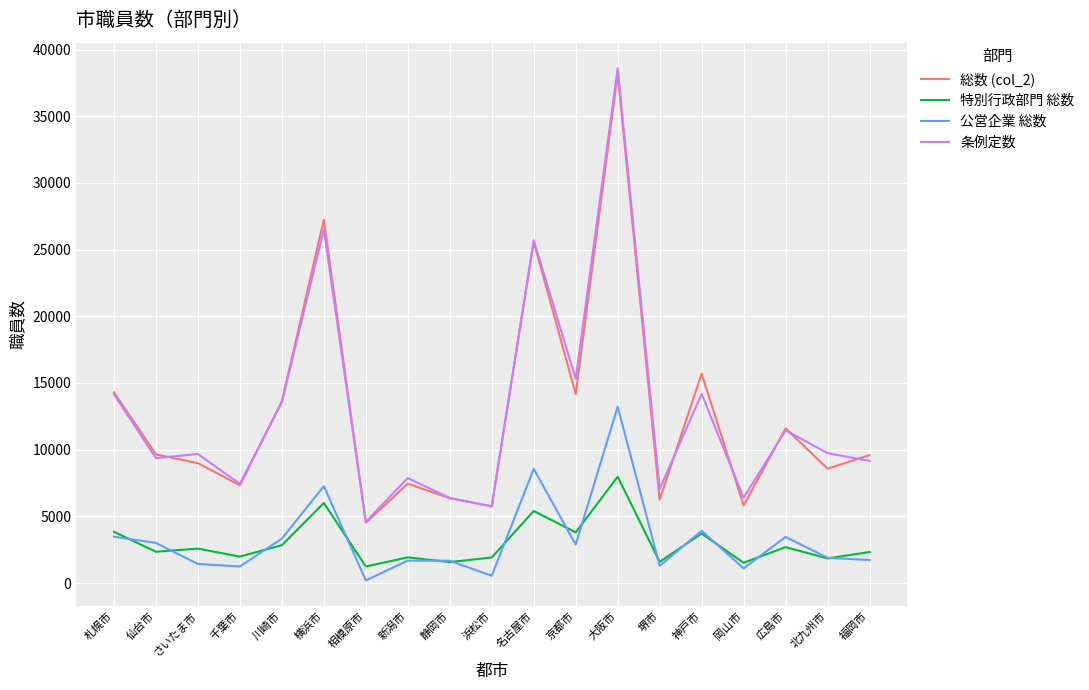

The 総数 (col_2) series shows 14178 at 京都市. True or false?

True